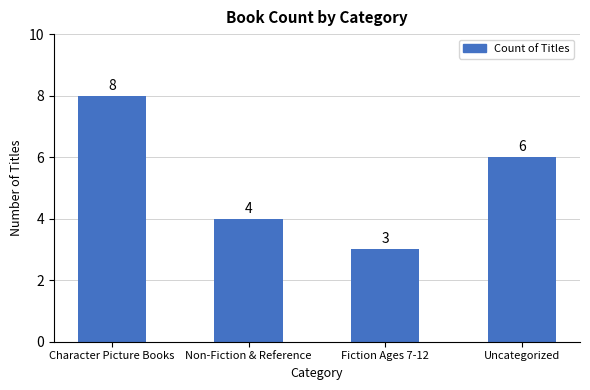

Reading left to right, transcribe all the data shown in this chart.

8	4	3	6